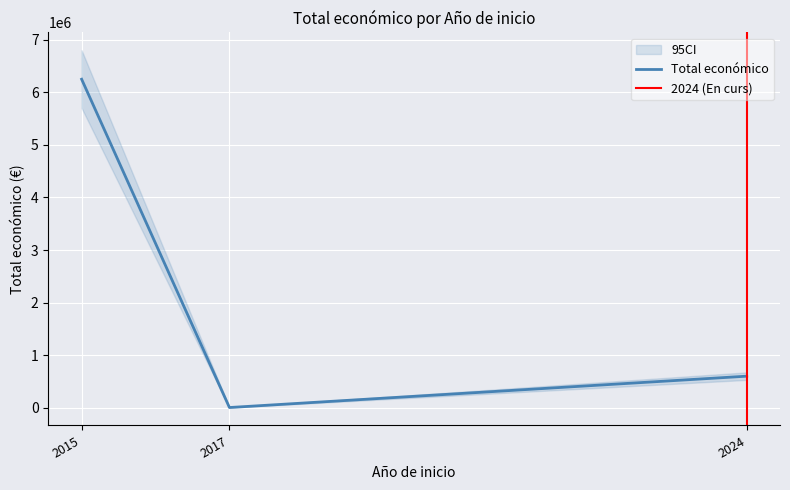

List the labels in order of Total económico value, smallest first.

2017, 2024, 2015